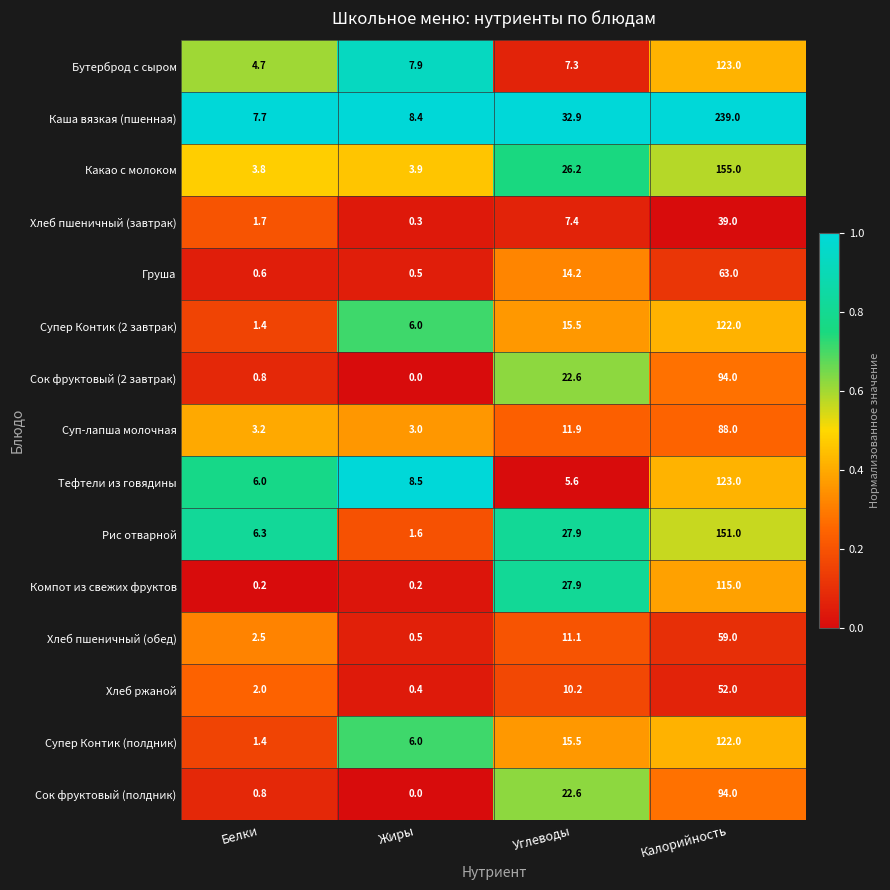

What is the average value of the Компот из свежих фруктов series?

35.8